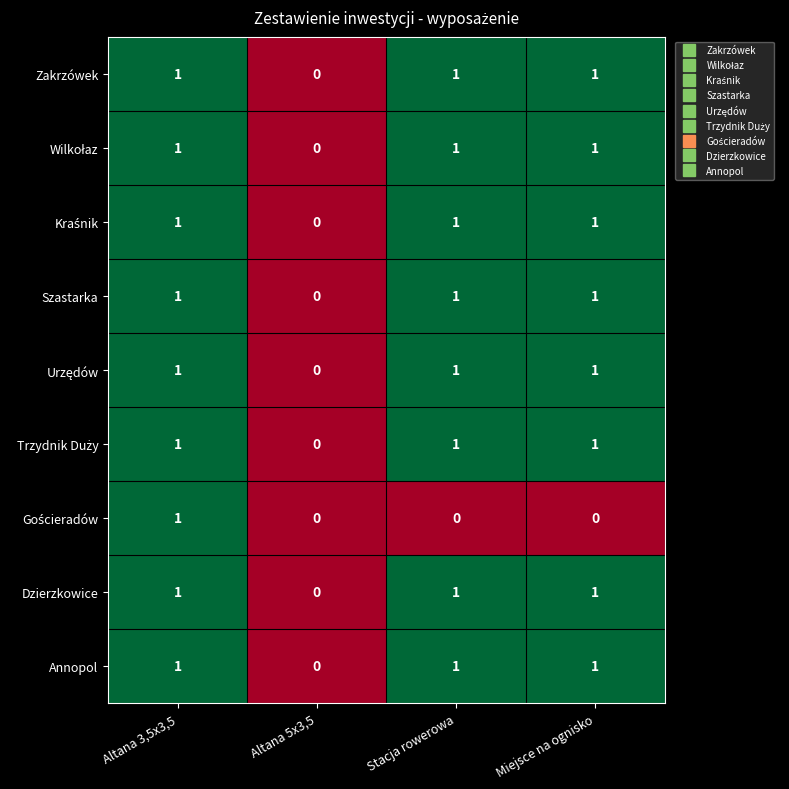

Where is Szastarka nearest to the value 0?

Altana 5x3,5